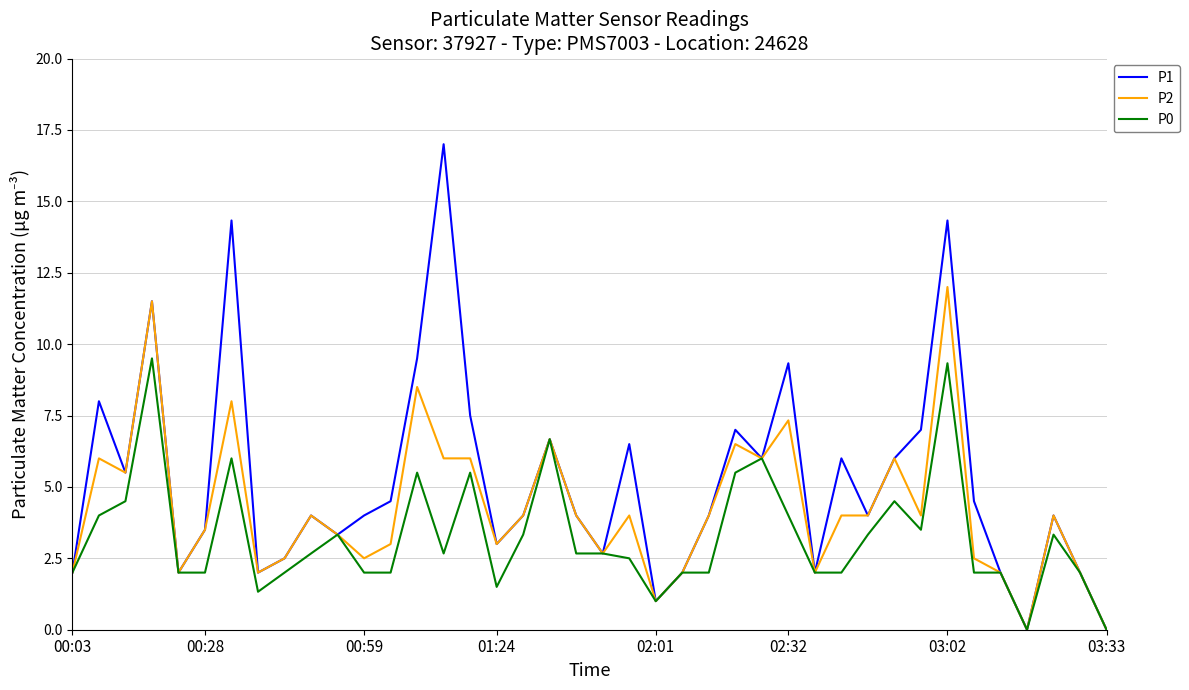

Which series has the widest spread of values?

P1